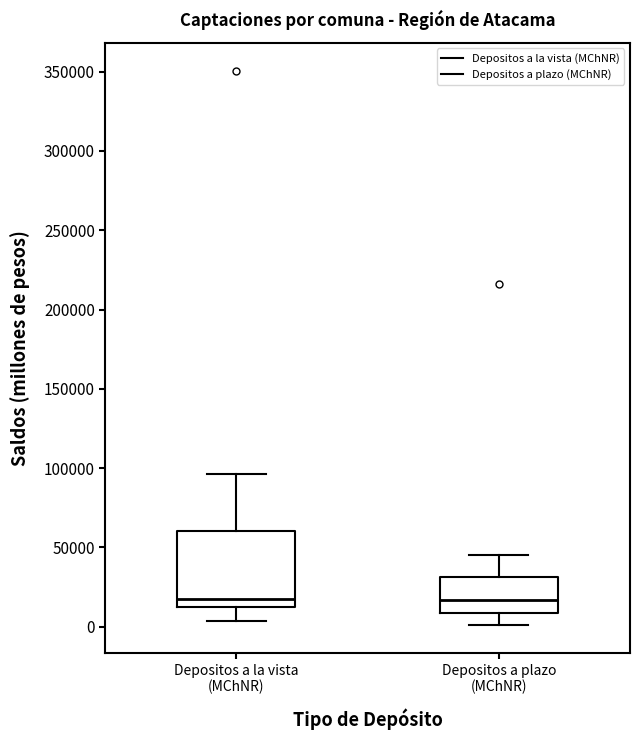

Reading left to right, transcribe this box plot: for each box, give where its median line is, the range the box spans, and where its two whiskers end, as read against the y-axis. The values are not printed on the chart, so give them approximately, as read against the axis.

Depositos a la vista (MChNR): median 20000, box 10000 to 60000, whiskers 5000 to 95000
Depositos a plazo (MChNR): median 15000, box 10000 to 30000, whiskers 0 to 45000